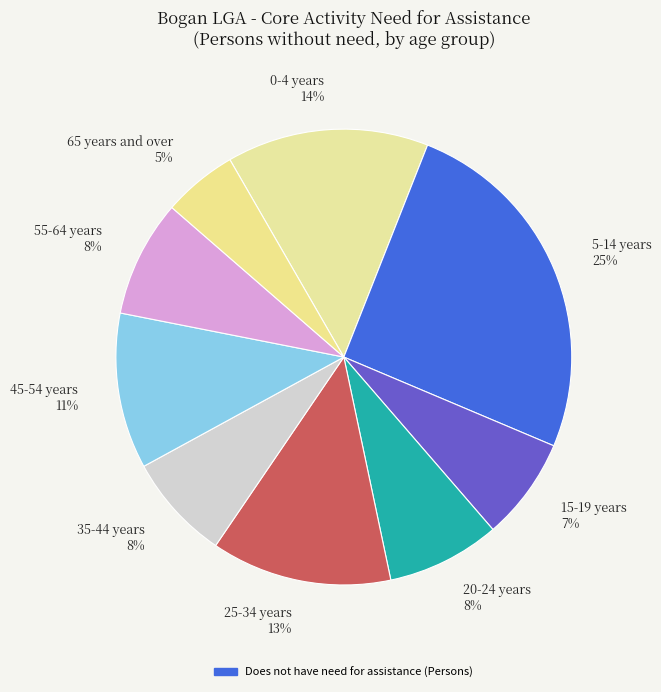

What percentage is the 65 years and over slice, to the nearest percent?

5%